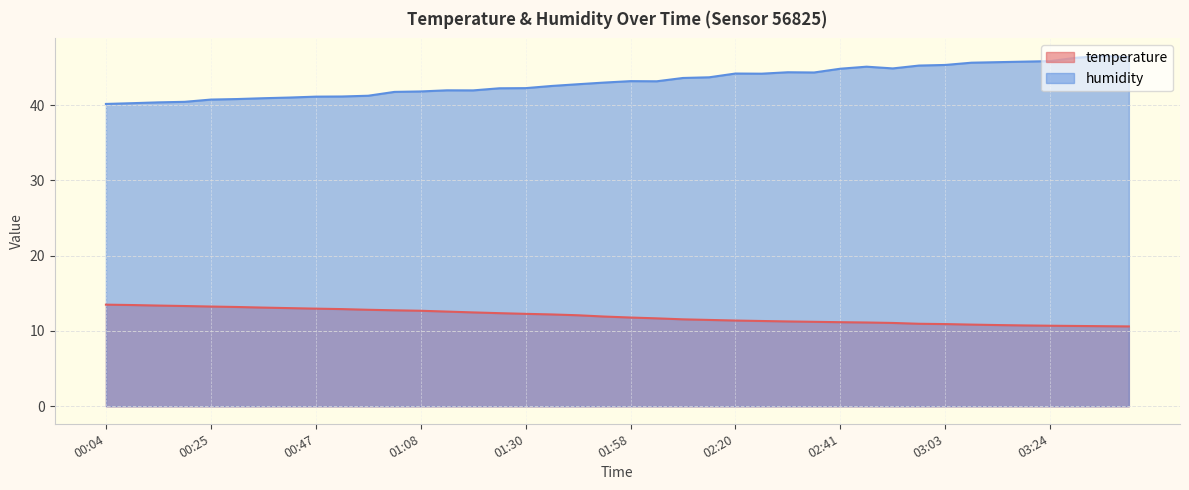

Rank the series by their average value, from lowest to highest.

temperature, humidity